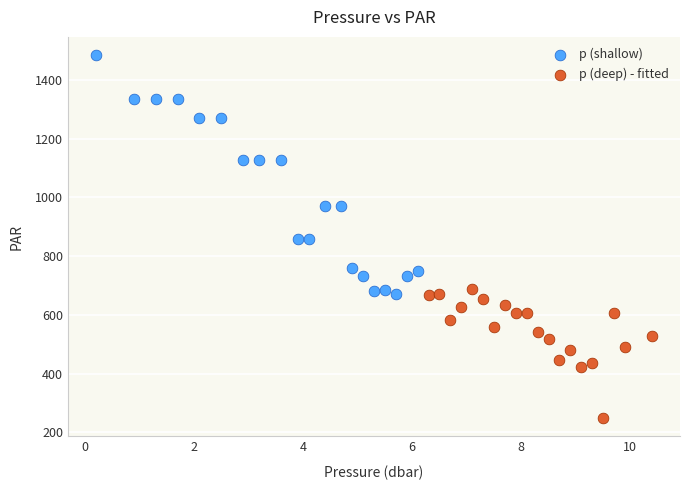

Which series contains the lowest Y value?

p (deep) - fitted